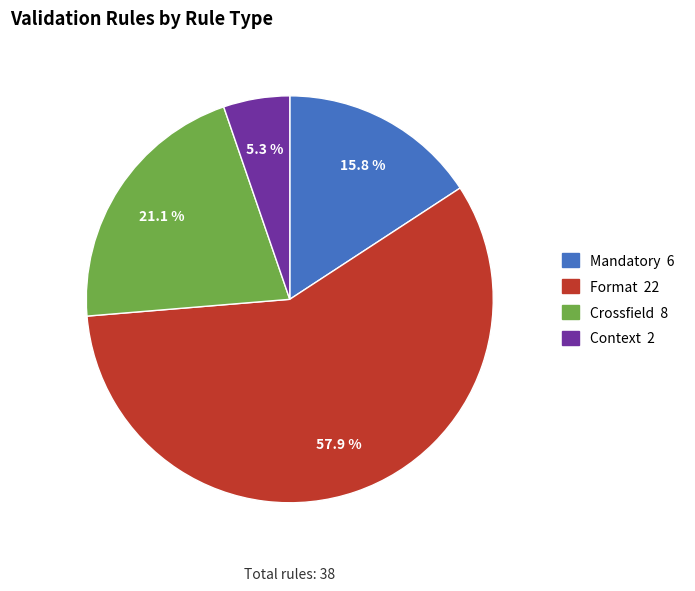

Do Mandatory and Format together represent more than half of the pie?

Yes